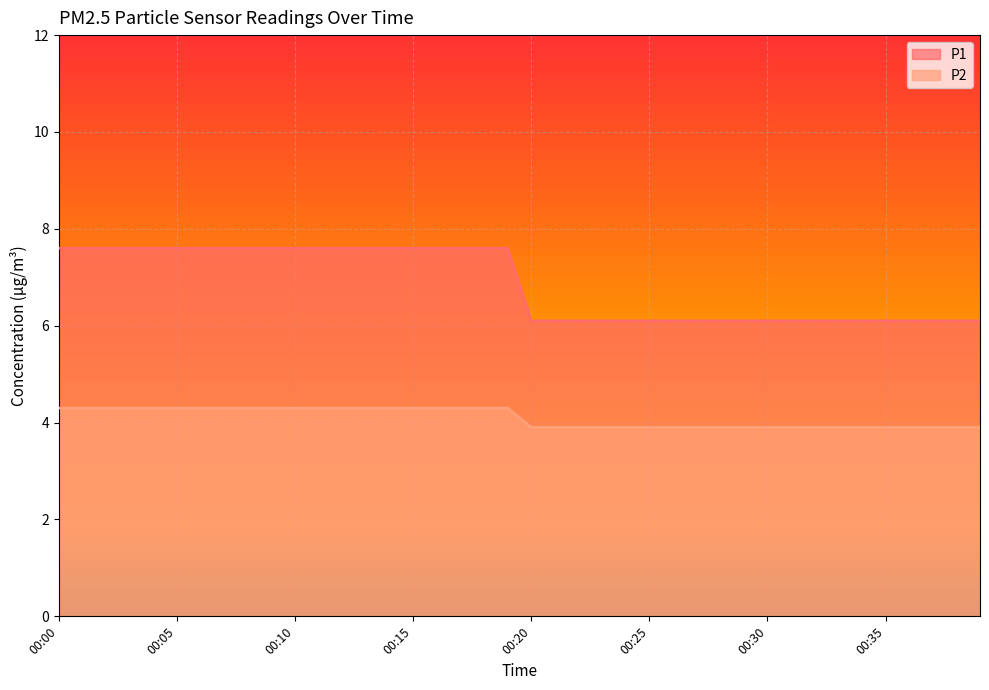

What is the minimum value for P2?

3.9